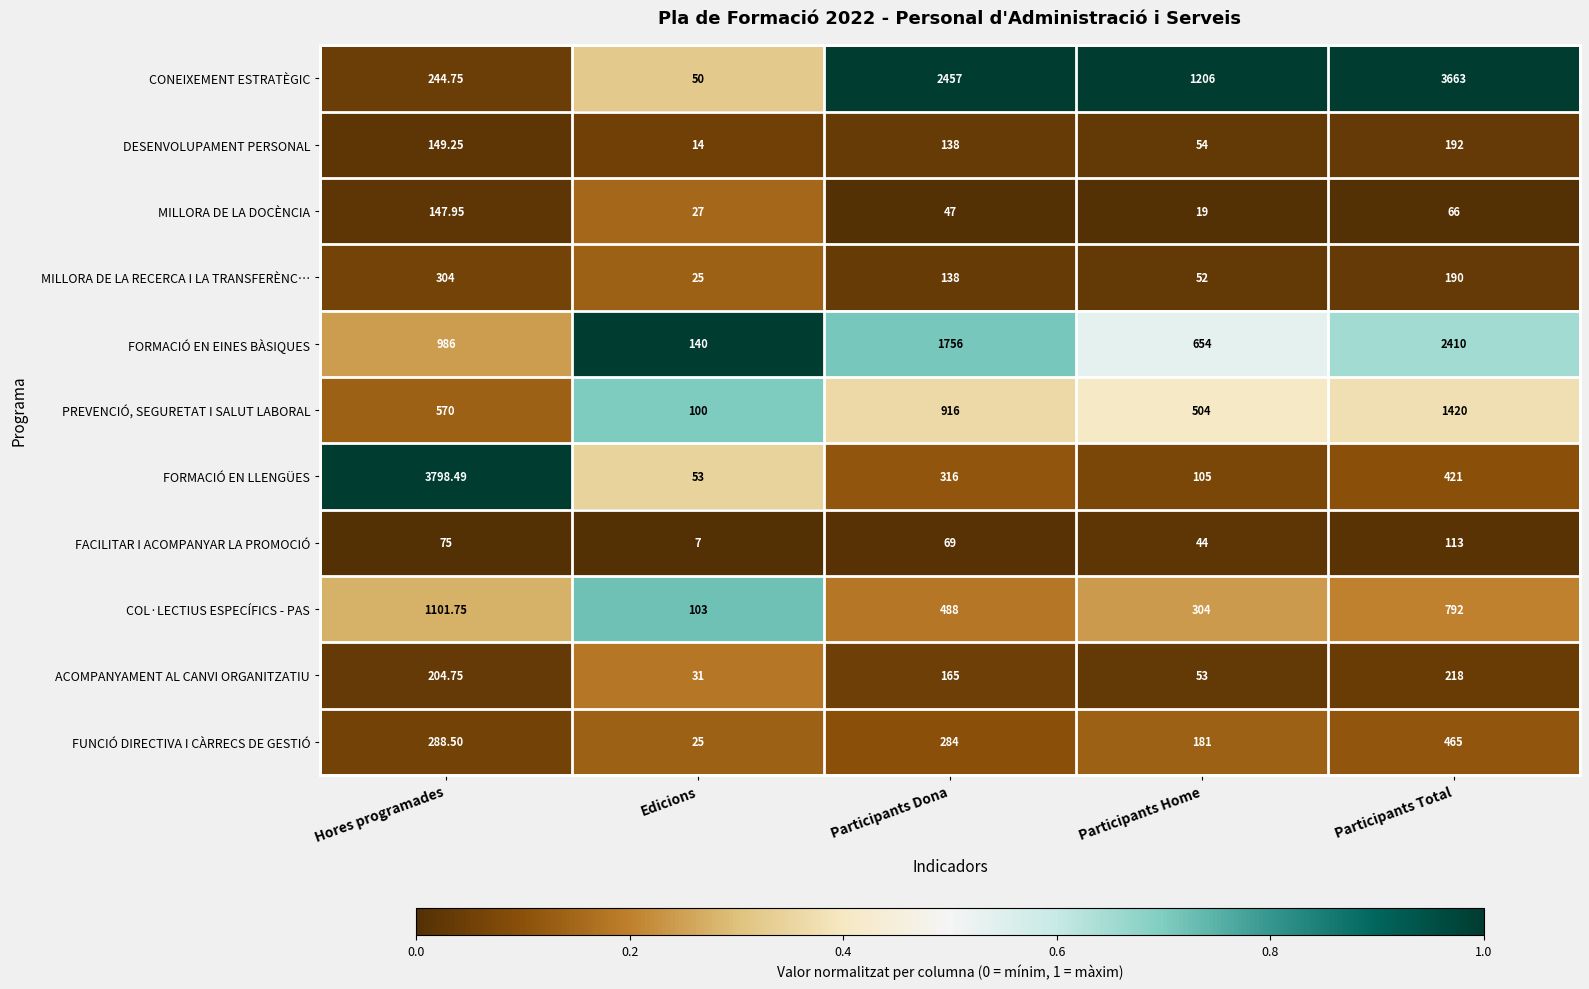

Rank the categories by ACOMPANYAMENT AL CANVI ORGANITZATIU value from lowest to highest.

Edicions, Participants Home, Participants Dona, Hores programades, Participants Total